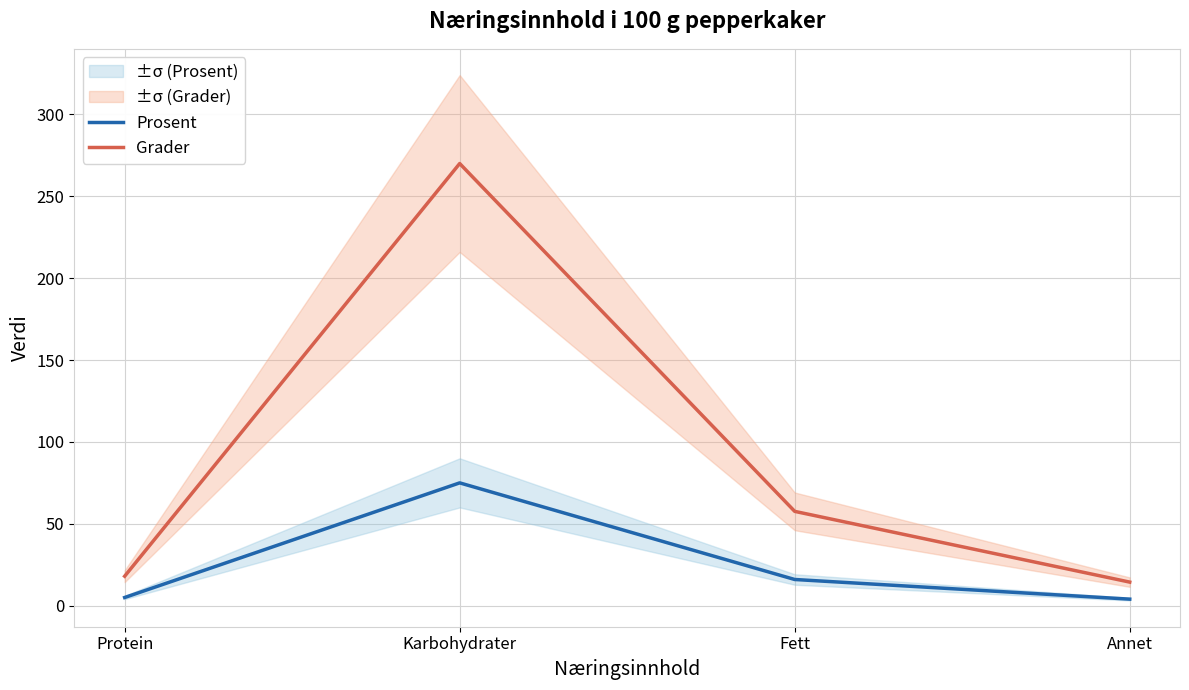

How many series are shown in this chart?

2